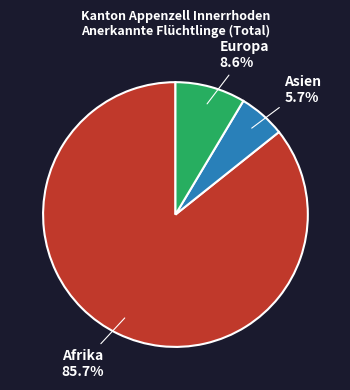

To the nearest percent, what is the difference between the largest and smallest slice percentages?

80%